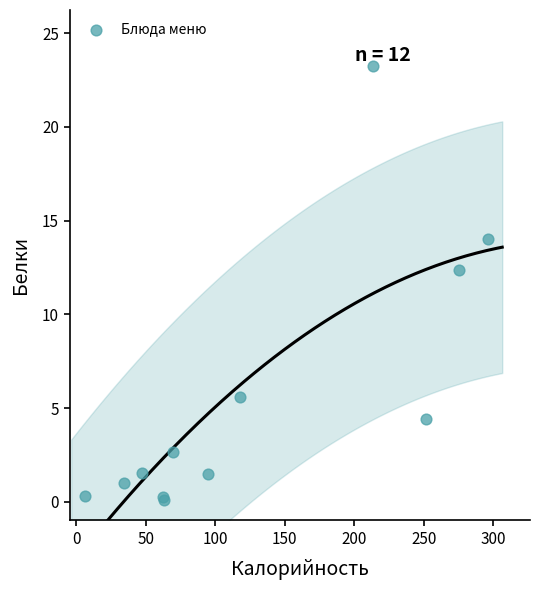

What Y value in the scatter plot is closest to 11?

12.4